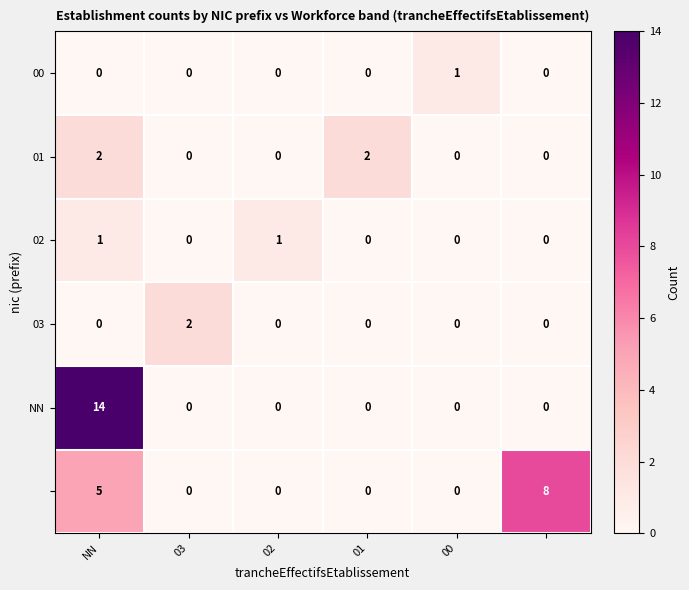

What is the greatest value displayed?

14